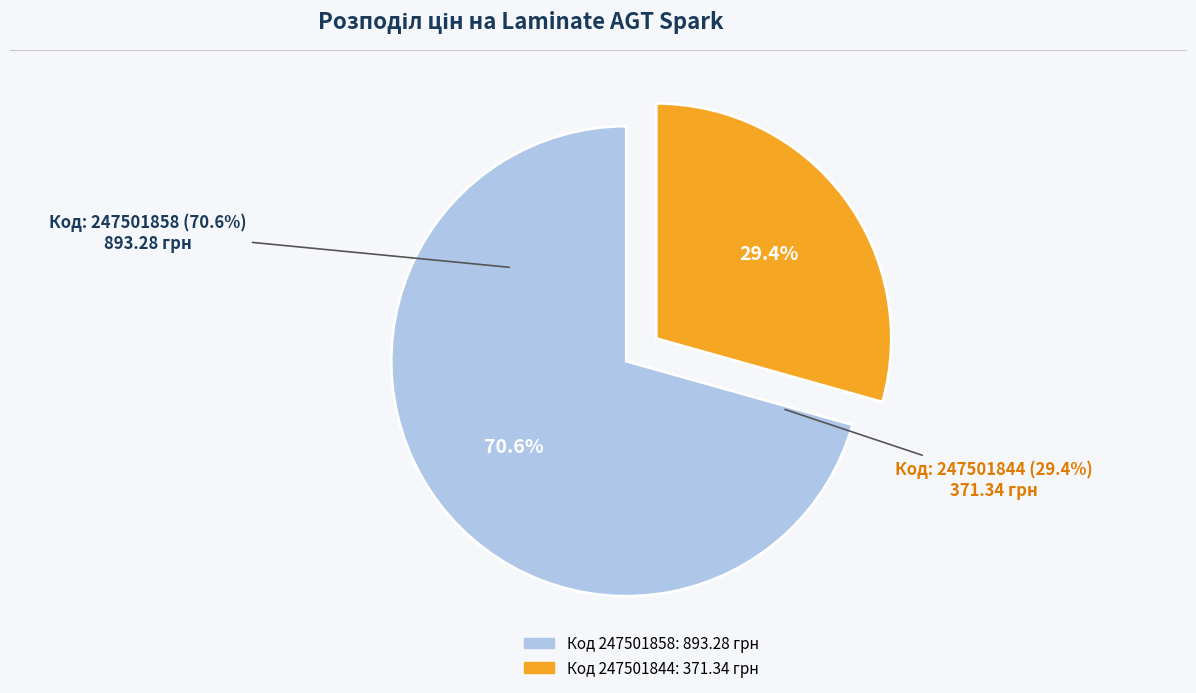

Which has a higher value, 247501858 or 247501844?

247501858